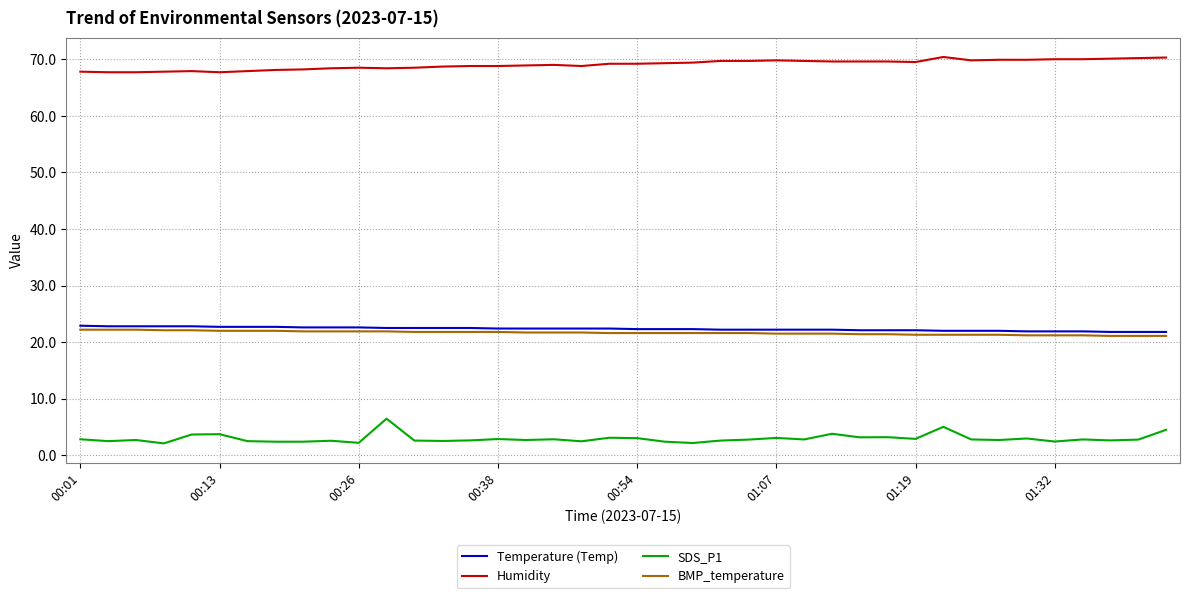

True or false: Temperature (Temp) and SDS_P1 cross at least once.

False